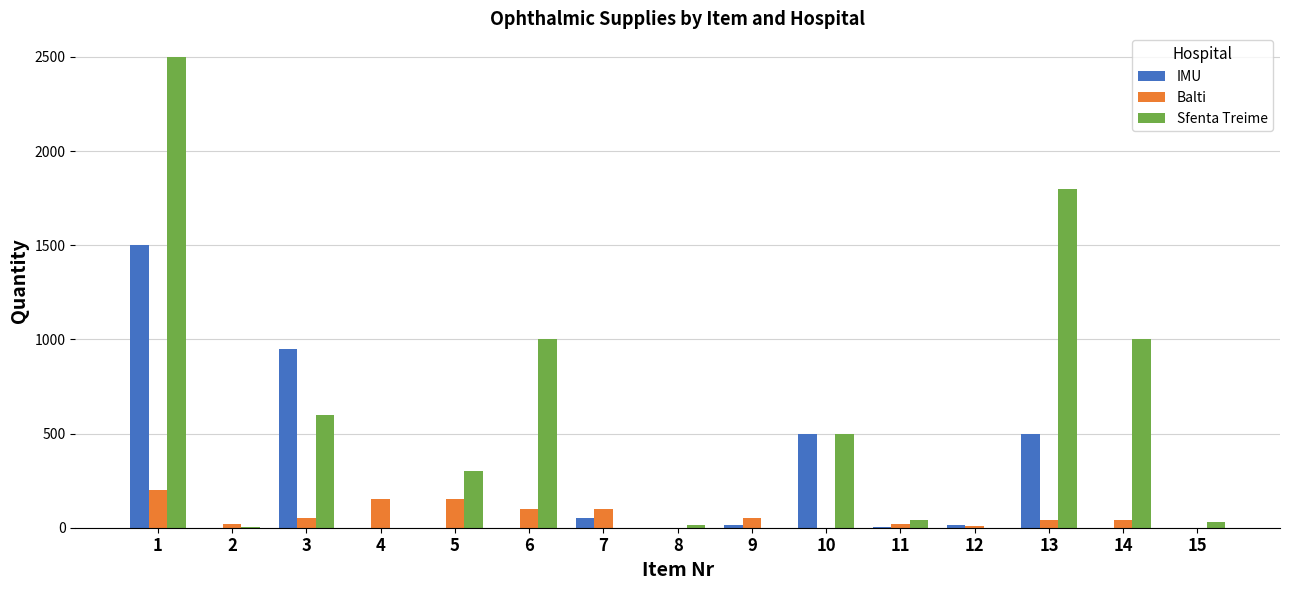

At which category is the sum across all series the highest?

1